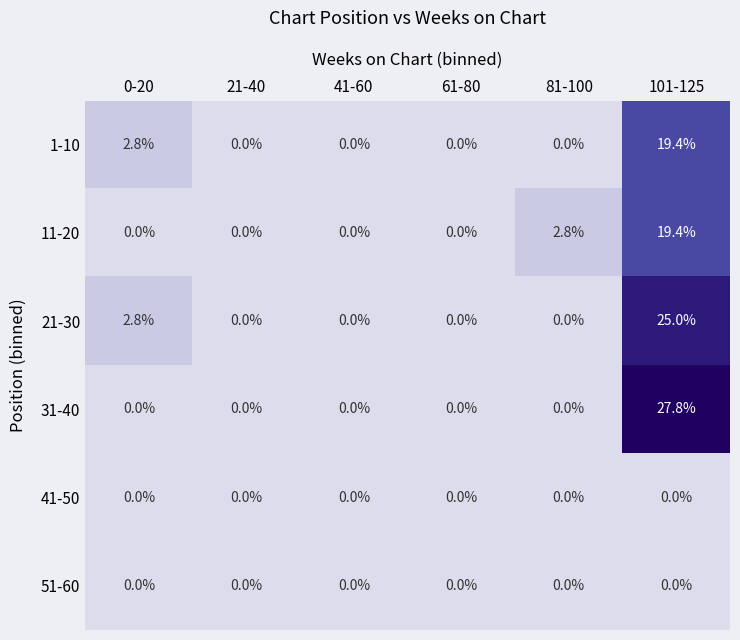

At which category is the sum across all series the highest?

101-125